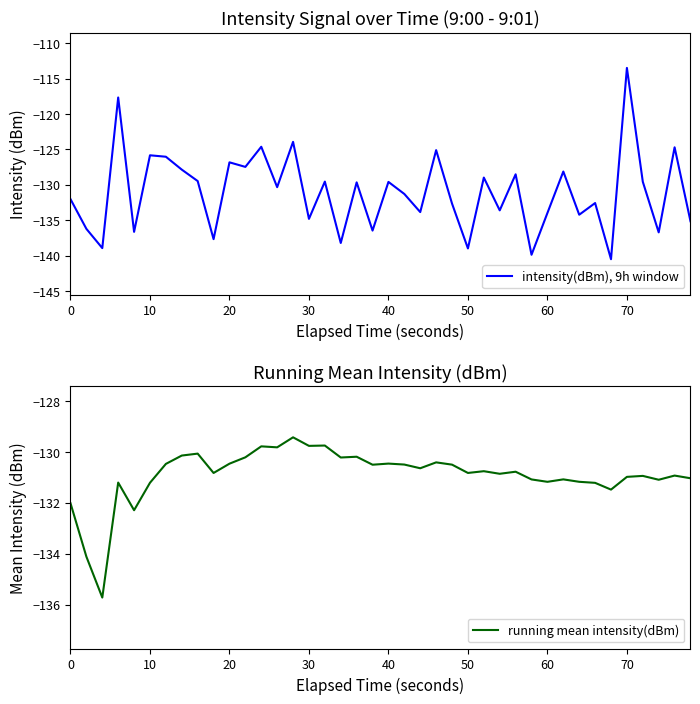

In running mean intensity(dBm), how many points are lower than both neighbors (excluding endpoints)?

13